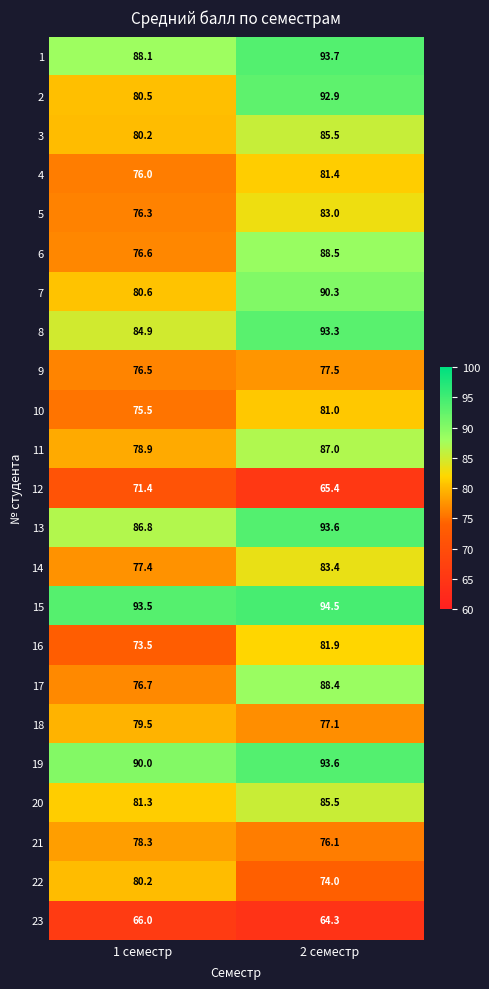

At which label does 7 first exceed 90?

2 семестр